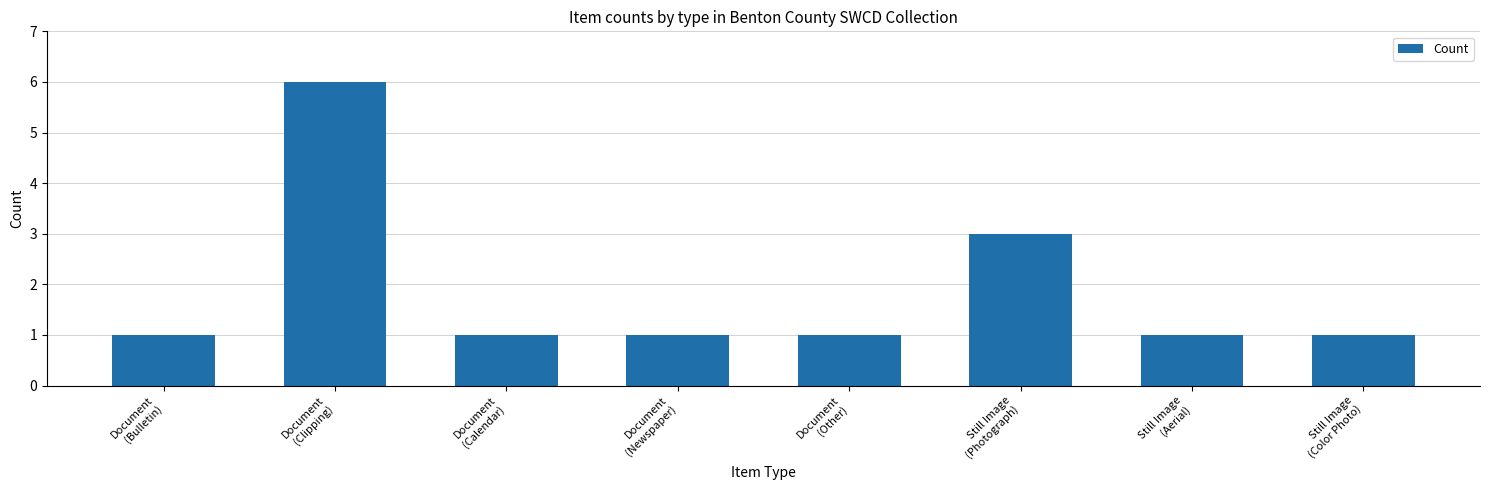

What position from the left is Document
(Bulletin)?

1